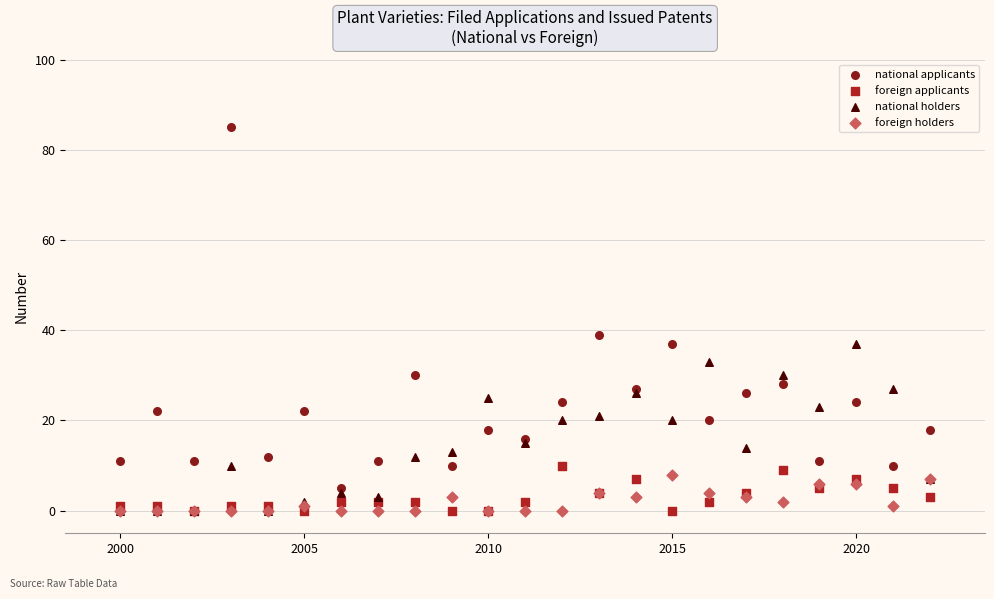

In the national applicants series, what Y value is closest to 45?

39